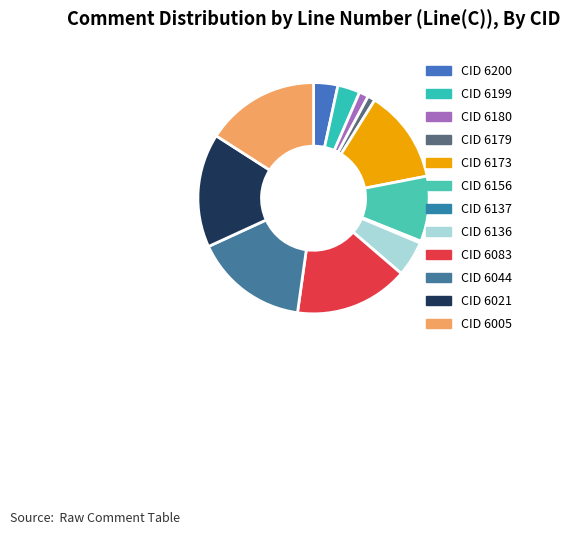

To the nearest percent, what is the combined percentage of CID 6137 and CID 6173?

13%